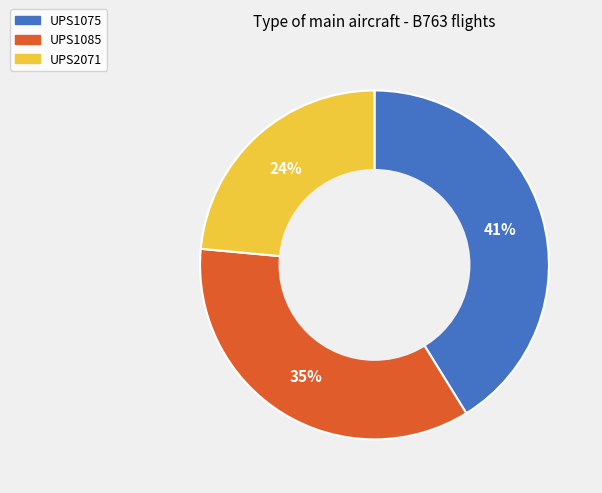

Does UPS1085 represent more than half of the total?

No